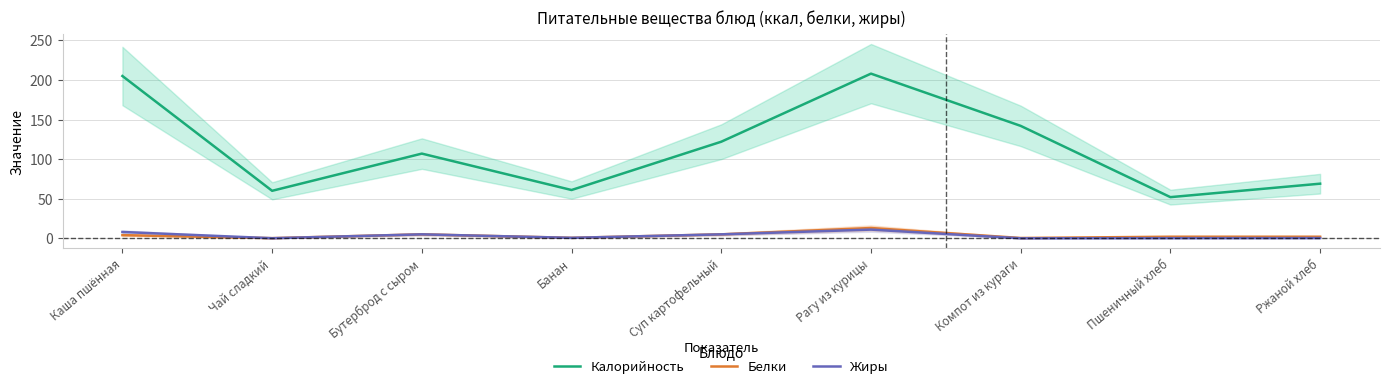

What is the value of the Белки point at the 8th from the left?

2.0